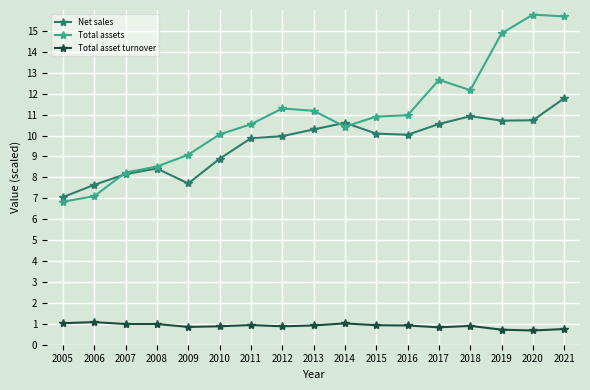

Rank the series at 2012 from highest to lowest value.

Total assets, Net sales, Total asset turnover